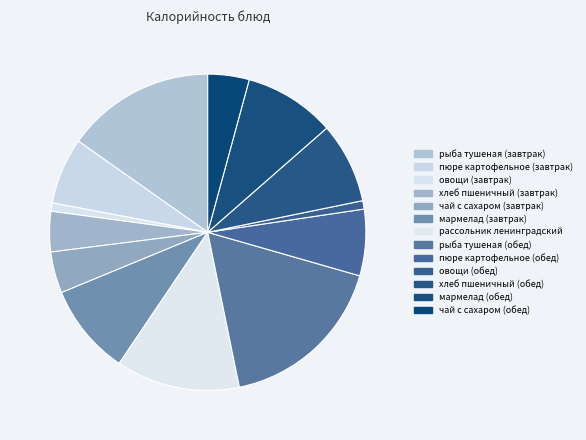

The хлеб пшеничный (обед) slice represents 20% of the pie. True or false?

False